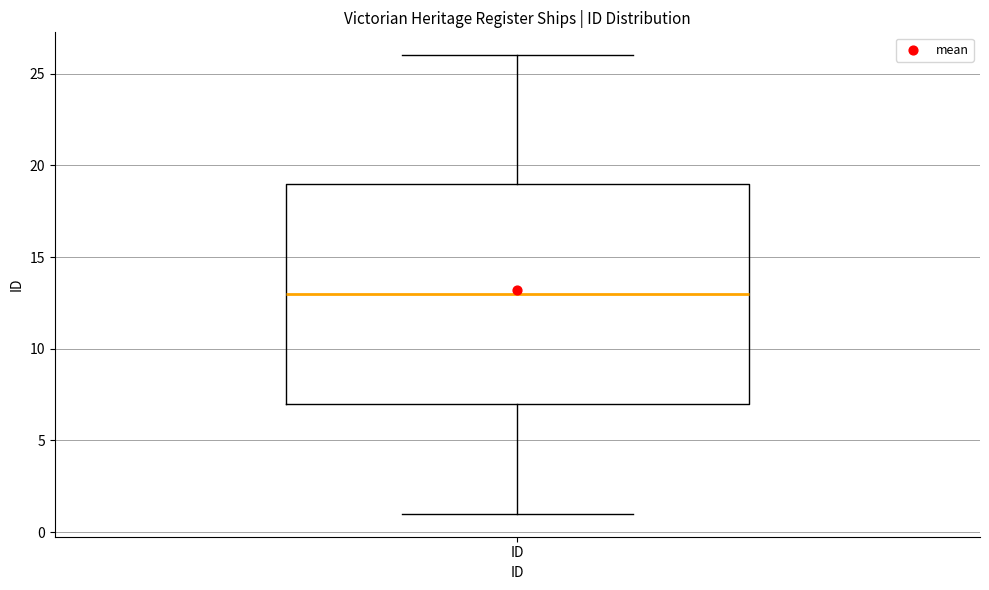

Where is the upper edge of the box for ID on the y-axis? The values are not printed on the chart, so give them approximately, as read against the axis.

19